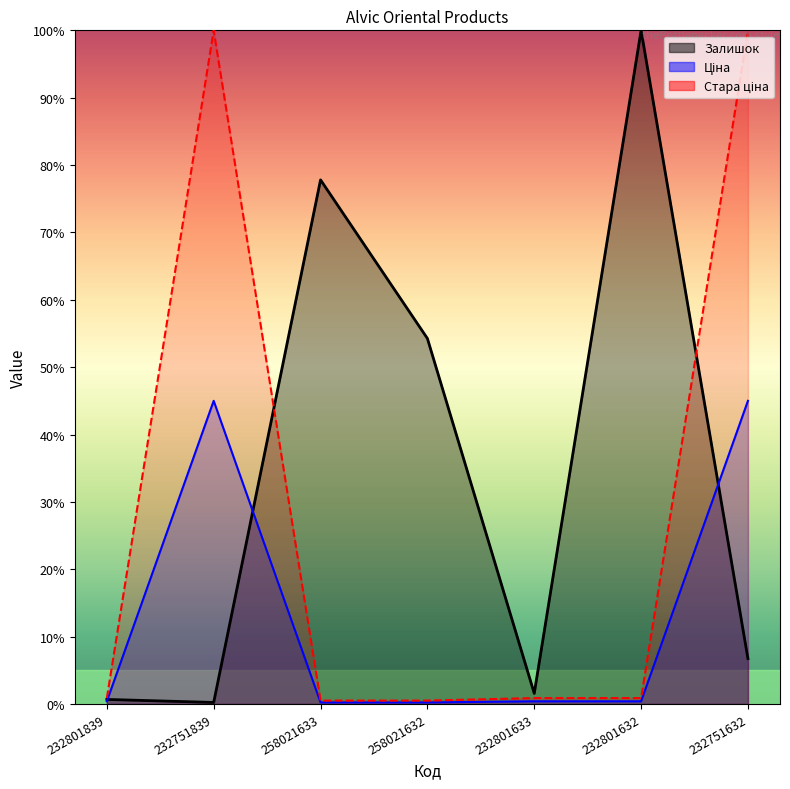

At which category does Стара ціна reach its first local peak?

232751839